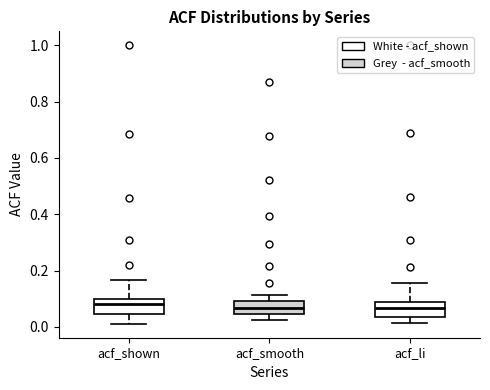

Where does the upper whisker of the box for acf_shown end on the y-axis? The values are not printed on the chart, so give them approximately, as read against the axis.

0.16